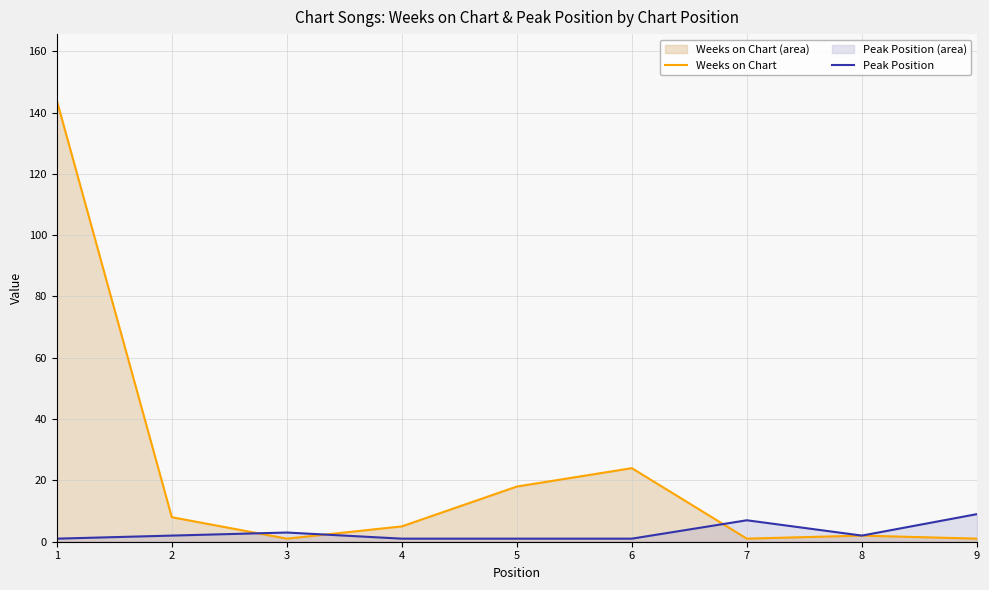

At which label does Peak Position reach its minimum?

1